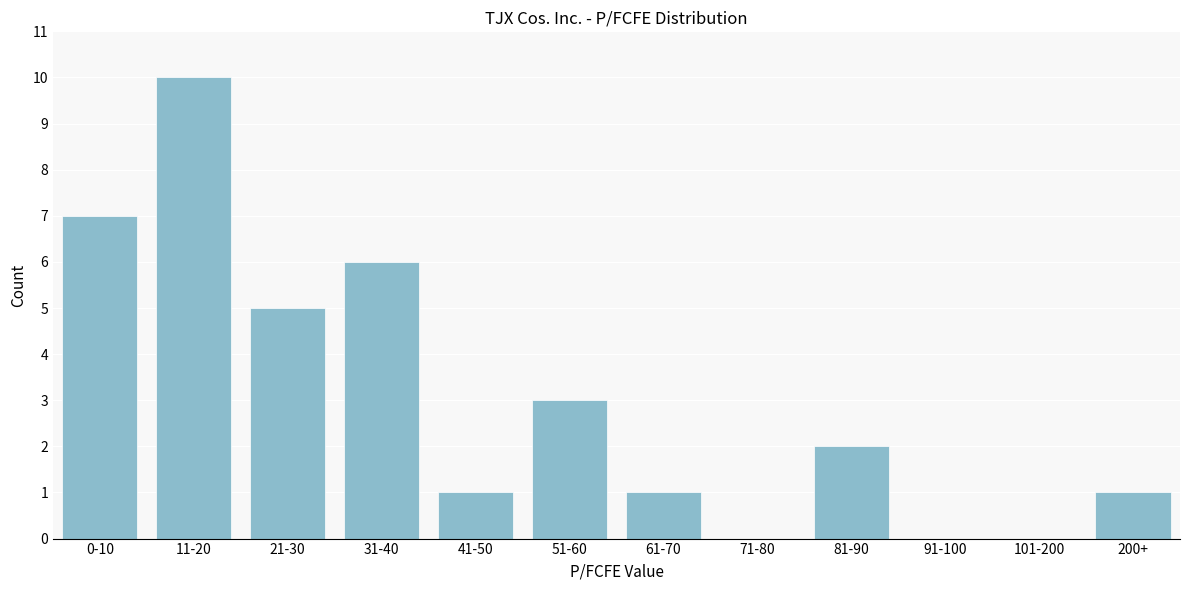

Reading left to right, what are all the values shown in this chart?

0-10=7	11-20=10	21-30=5	31-40=6	41-50=1	51-60=3	61-70=1	71-80=0	81-90=2	91-100=0	101-200=0	200+=1